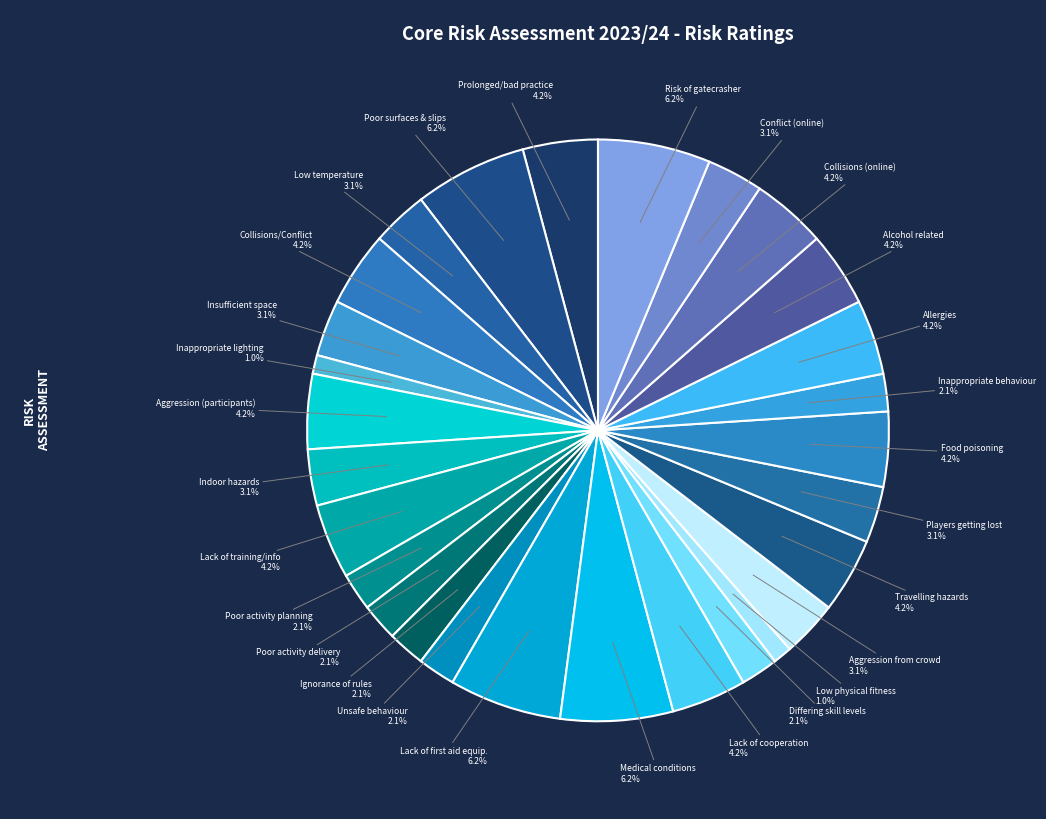

How many segments does this pie chart have?

28